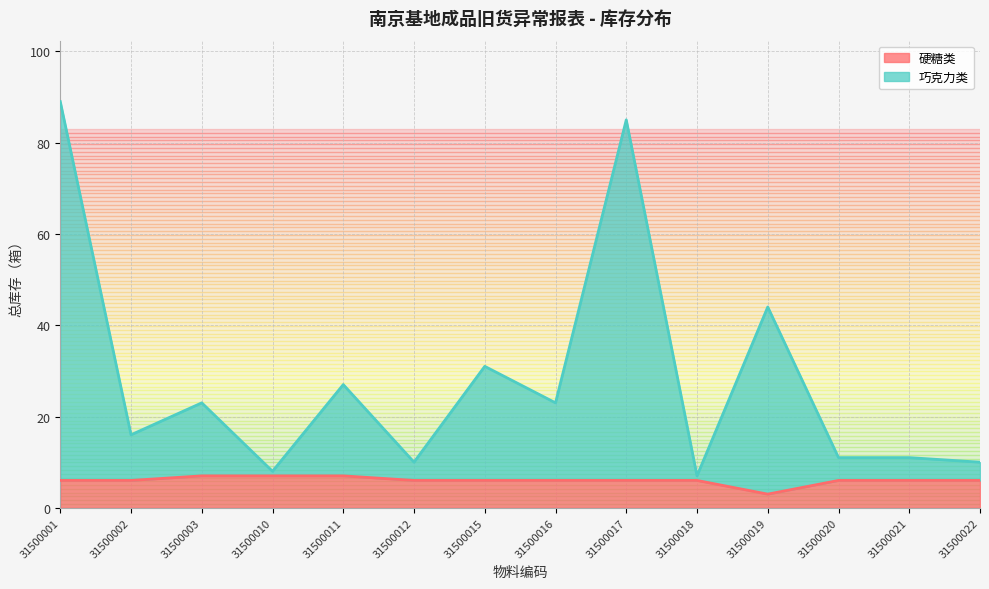

Where does the 巧克力类 series first go above 23?

31500001